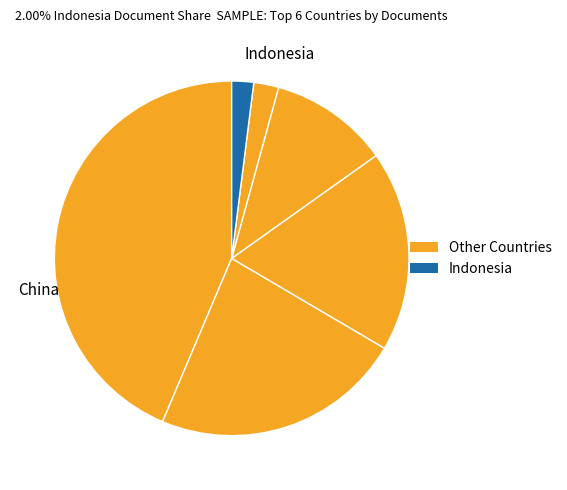

Is there any slice that represents more than half of the pie?

No